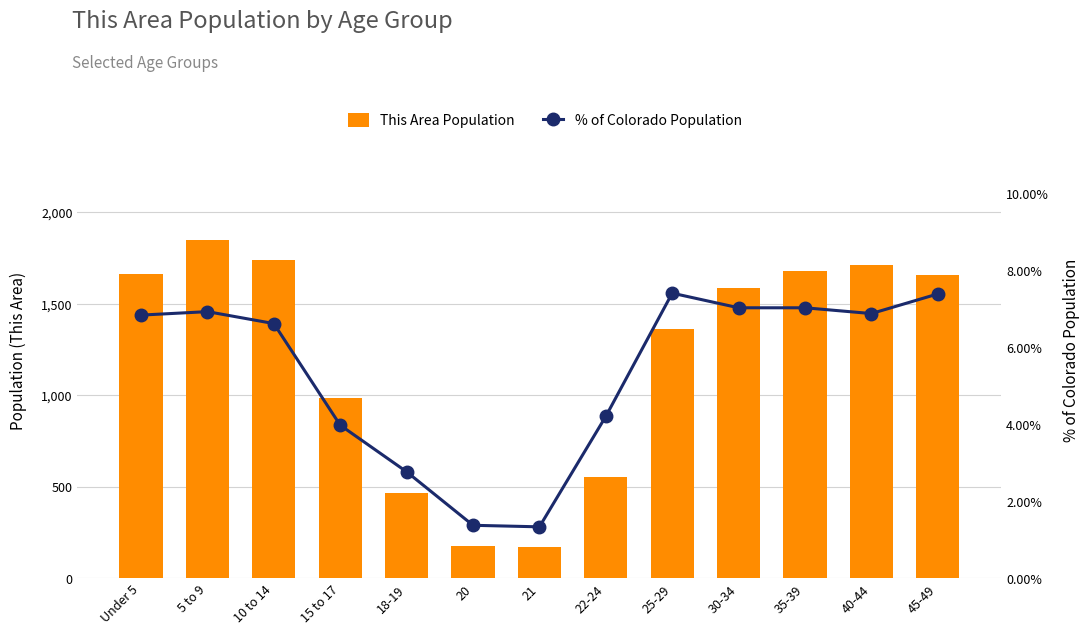

Where does the % of Colorado Population series first go above 6?

Under 5